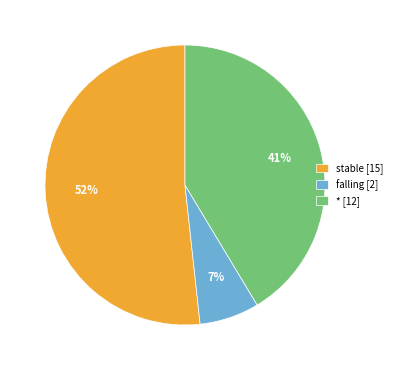

To the nearest percent, what portion does * [12] represent?

41%